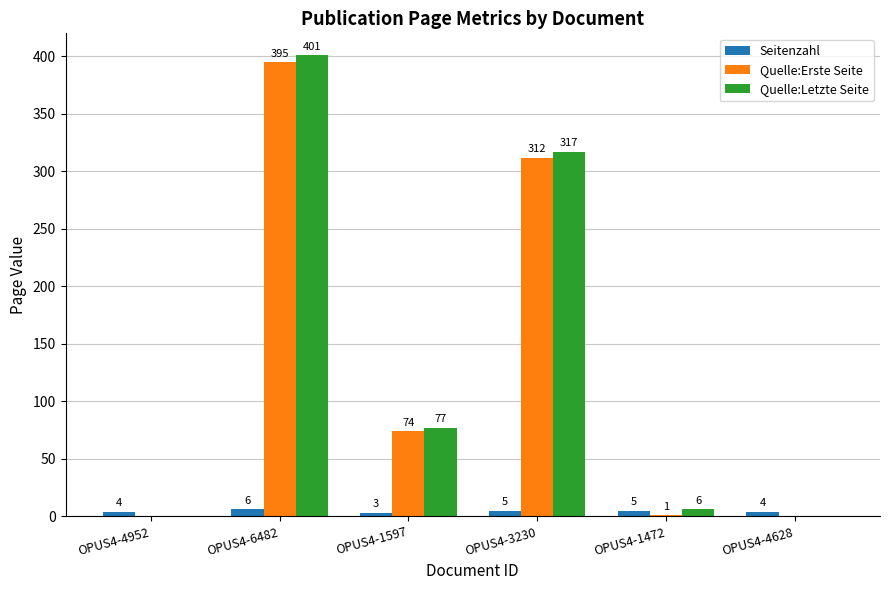

Reading right to left, what are all the values shown in this chart?

Seitenzahl: 4	5	5	3	6	4
Quelle:Erste Seite: 0	1	312	74	395	0
Quelle:Letzte Seite: 0	6	317	77	401	0